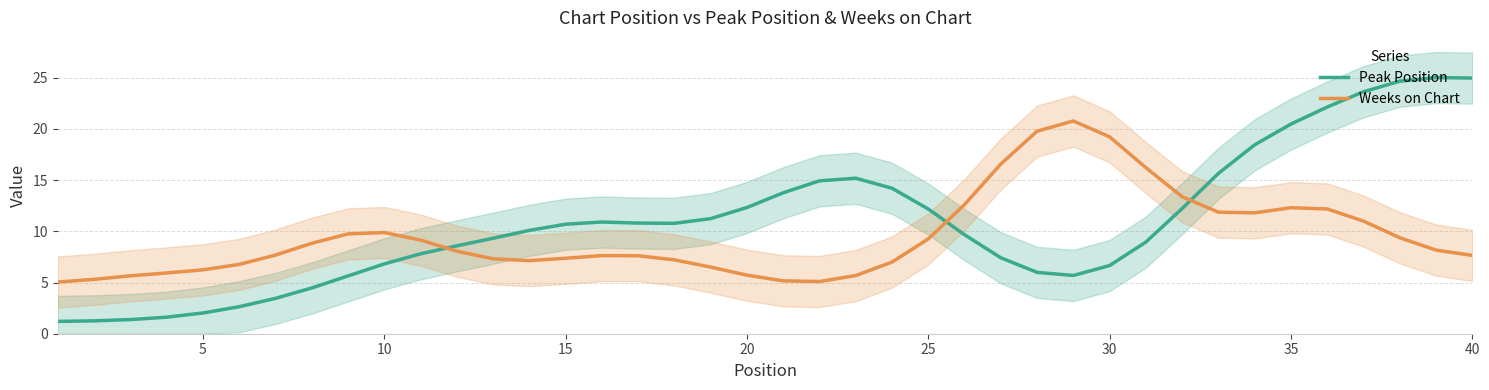

At how many categories does at least one series exceed 24?

3